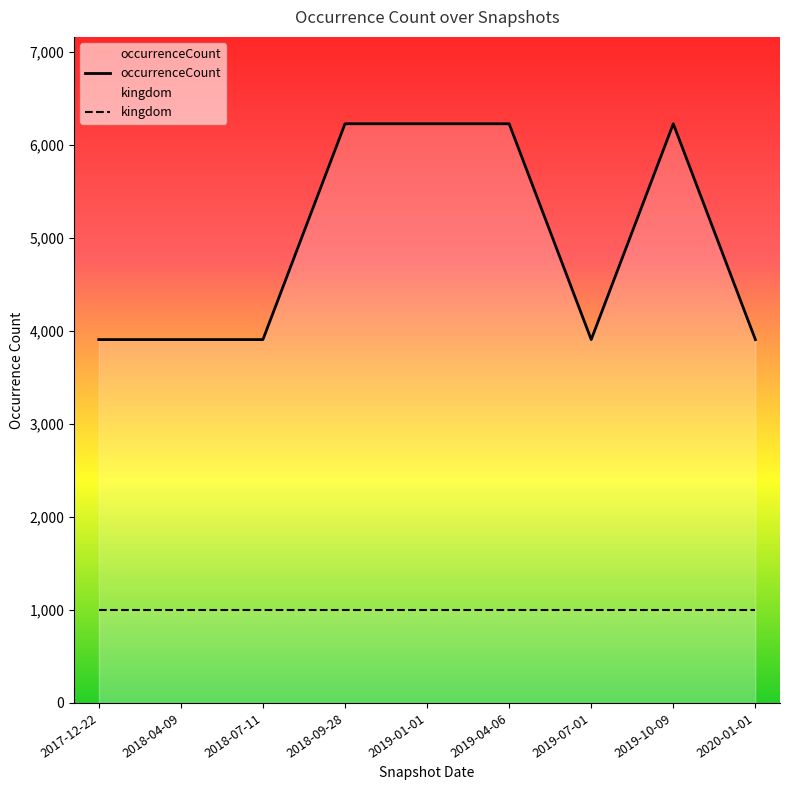

What is the difference between the occurrenceCount values at 2018-09-28 and 2018-07-11?

2320